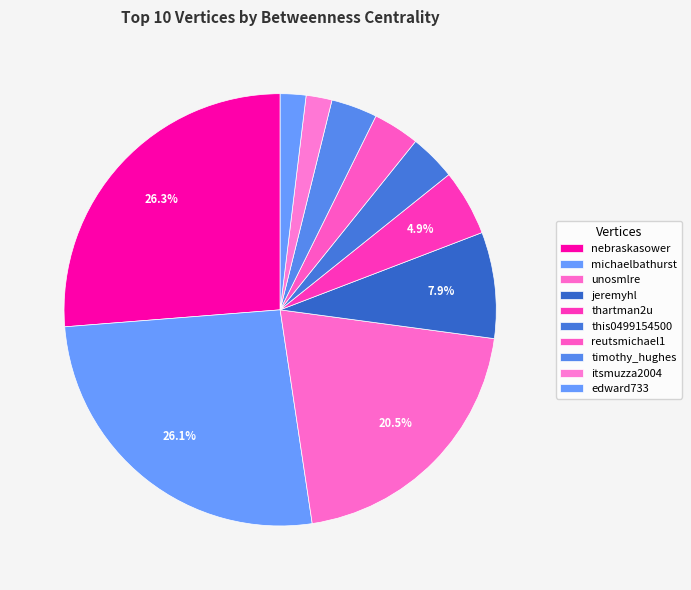

How many slices are in this pie chart?

10